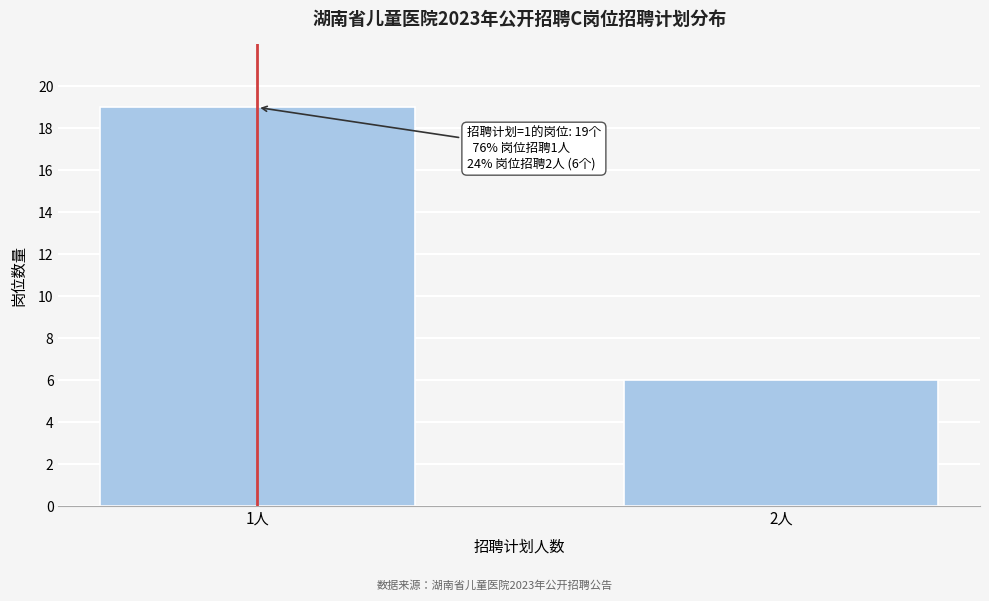

Reading left to right, list all the values displayed in this chart.

1人=19	2人=6